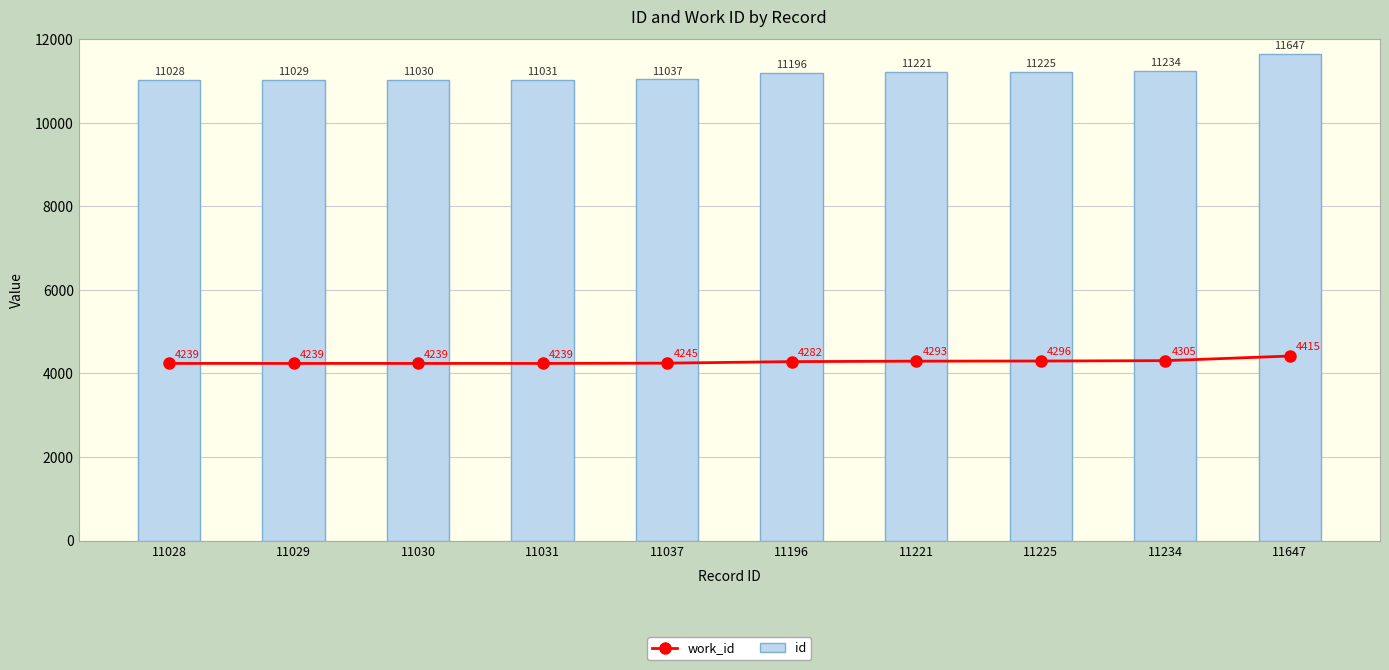

What is the average value of the work_id series?

4279